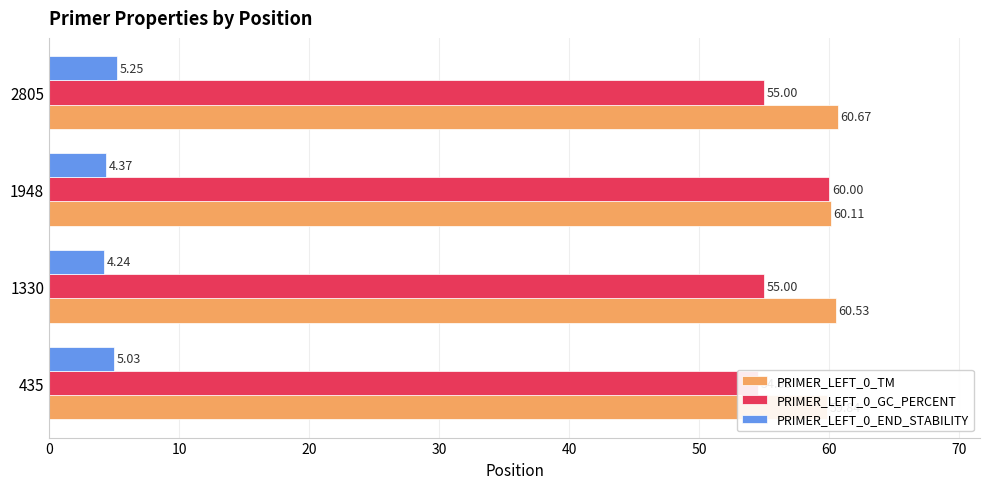

What is the lowest value of the PRIMER_LEFT_0_END_STABILITY series?

4.2